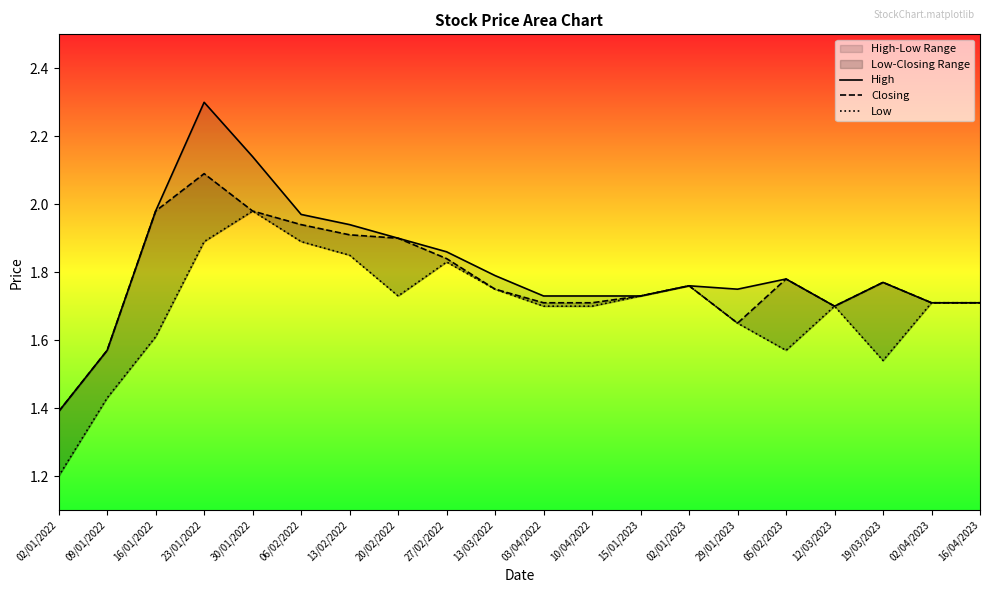

At which label is Closing closest to 1?

02/01/2022